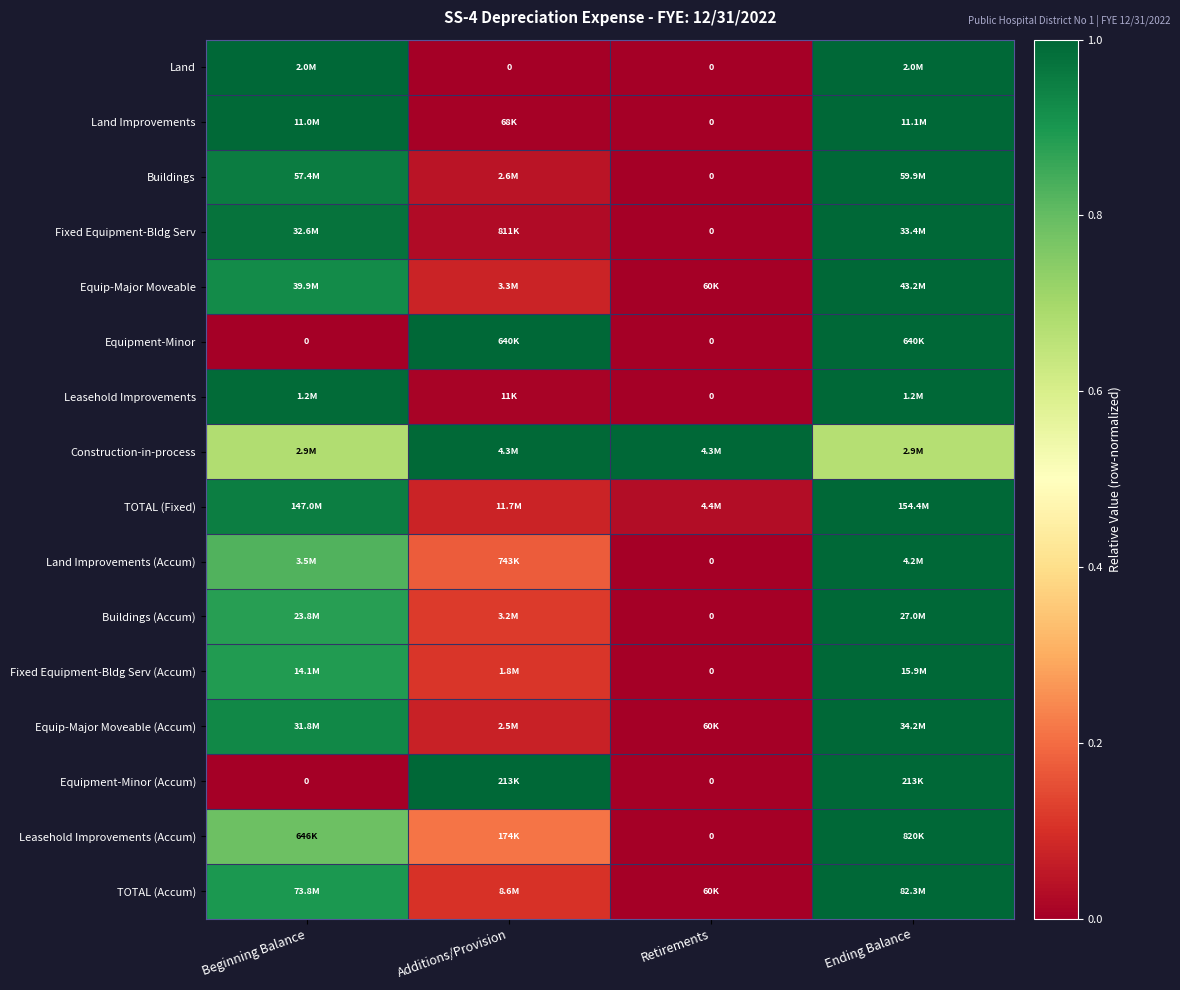

At how many categories does at least one series exceed 0?

4